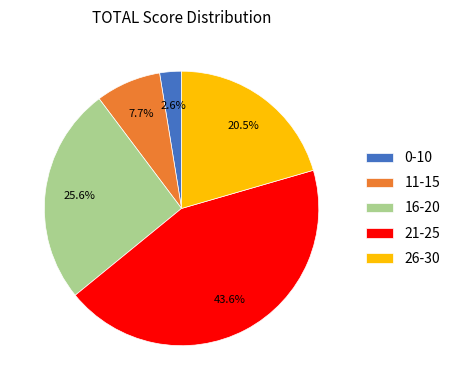

What is the ratio of the value at 16-20 to the value at 21-25?

0.6